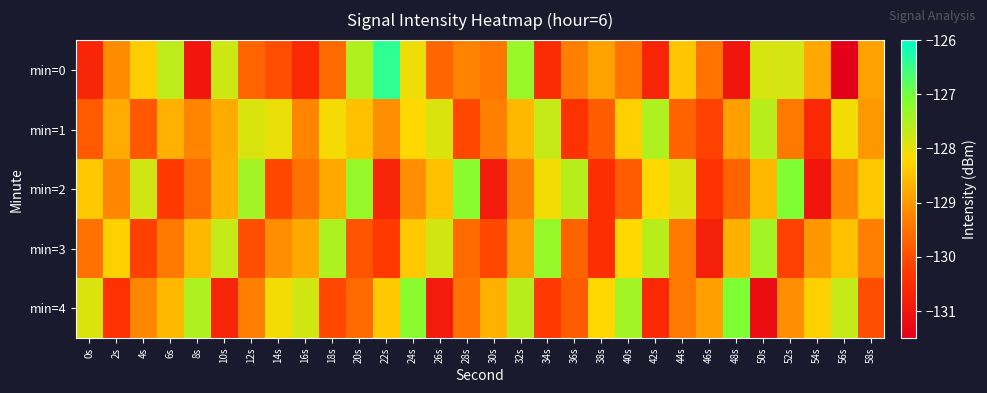

Rank the series by their maximum value, from lowest to highest.

min=1, min=3, min=2, min=4, min=0